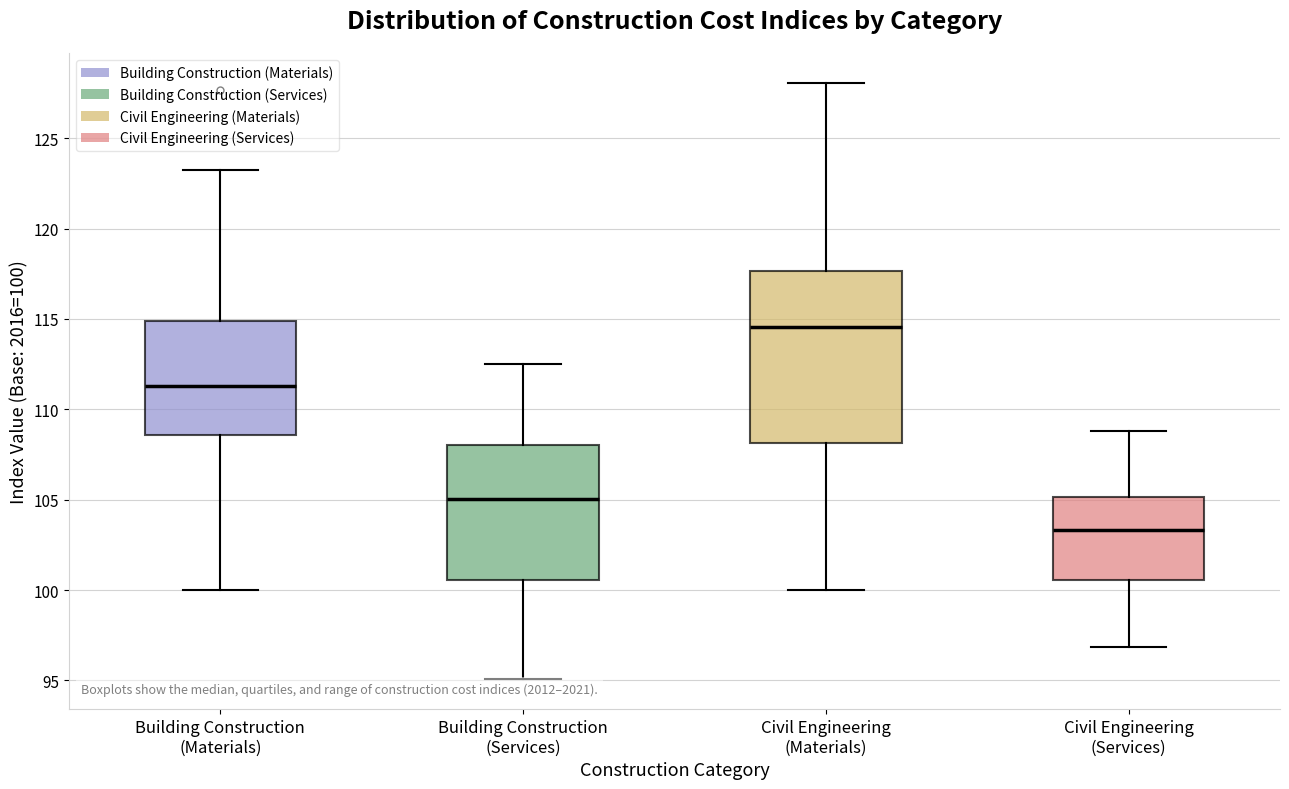

Reading left to right, read every box against the y-axis: the position of its median line, the range the box covers, and the ends of its whiskers. The values are not printed on the chart, so give them approximately, as read against the axis.

Building Construction (Materials): median 111.5, box 108.5 to 115.0, whiskers 100.0 to 123.5
Building Construction (Services): median 105.0, box 100.5 to 108.0, whiskers 95.0 to 112.5
Civil Engineering (Materials): median 114.5, box 108.0 to 117.5, whiskers 100.0 to 128.0
Civil Engineering (Services): median 103.5, box 100.5 to 105.0, whiskers 97.0 to 109.0